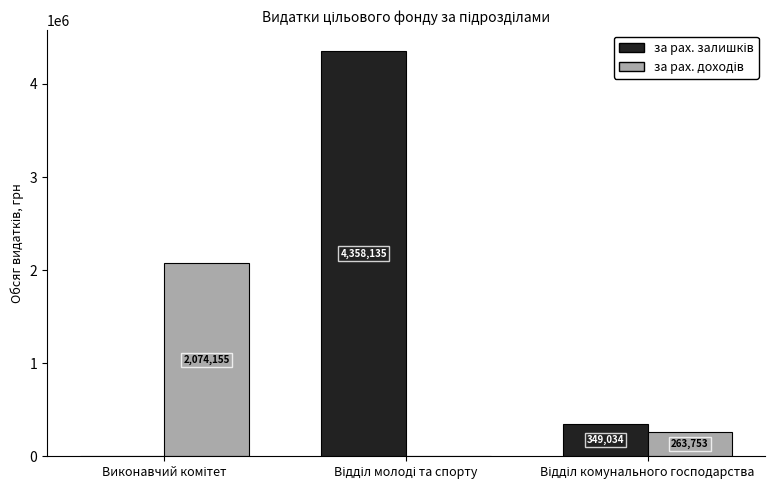

How many series are shown in this chart?

2